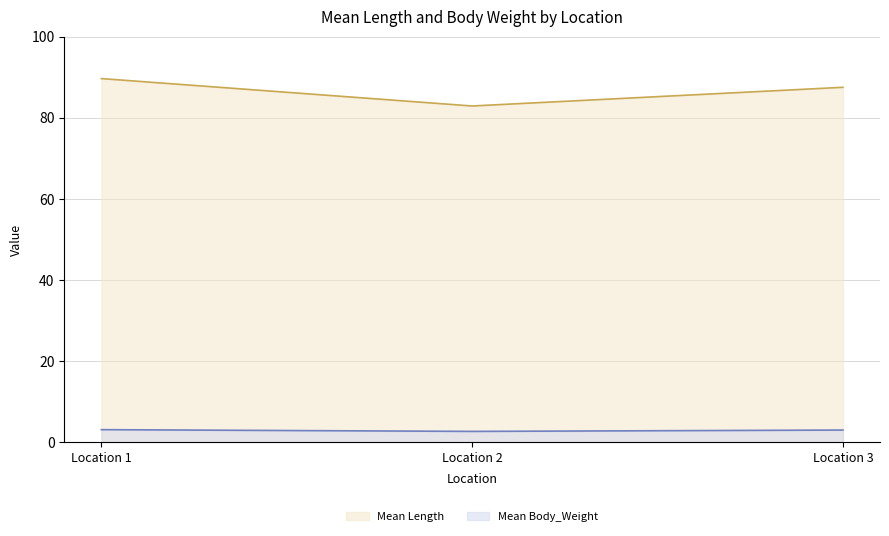

What are all the series names shown in the legend?

Mean Length, Mean Body_Weight